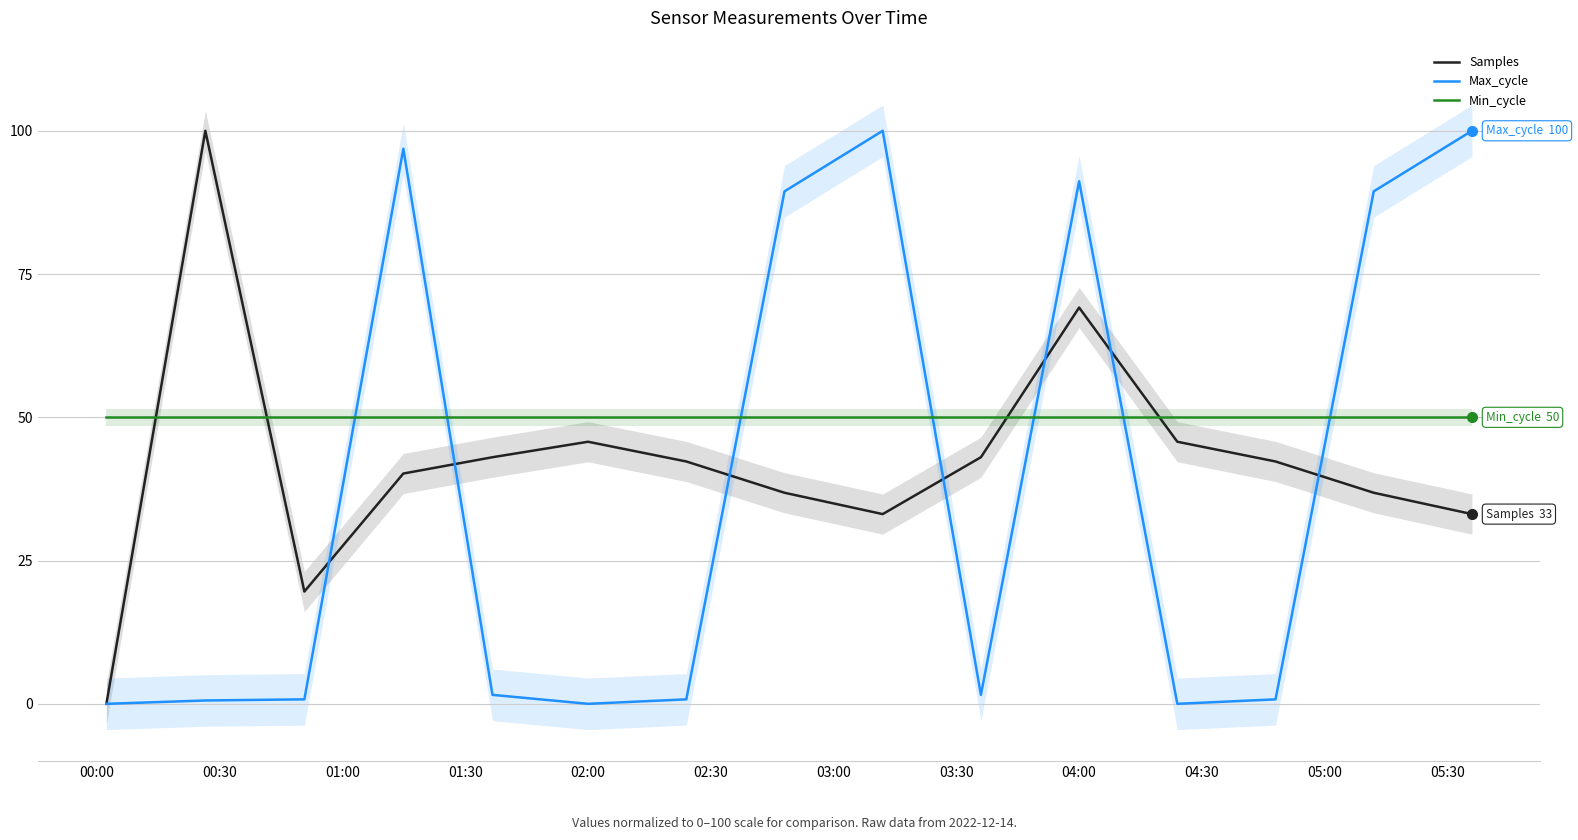

True or false: Min_cycle and Samples cross at least once.

True